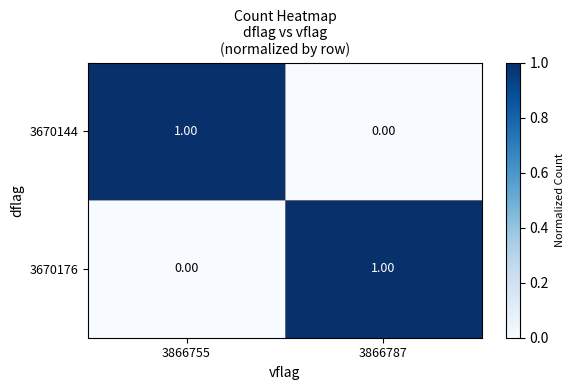

Is the value of 3670176 at 3866787 greater than the value of 3670144 at 3866787?

Yes